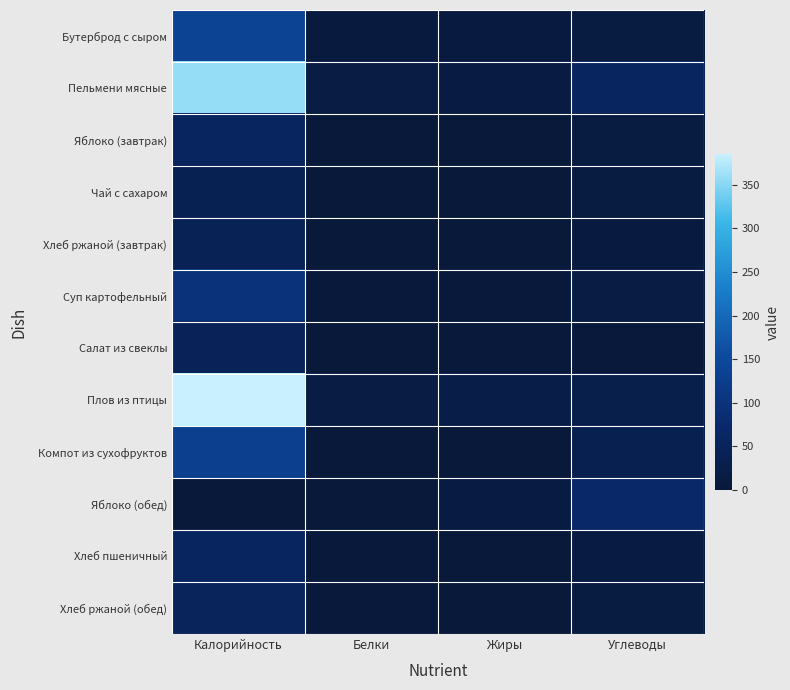

At how many categories does at least one series exceed 332?

1